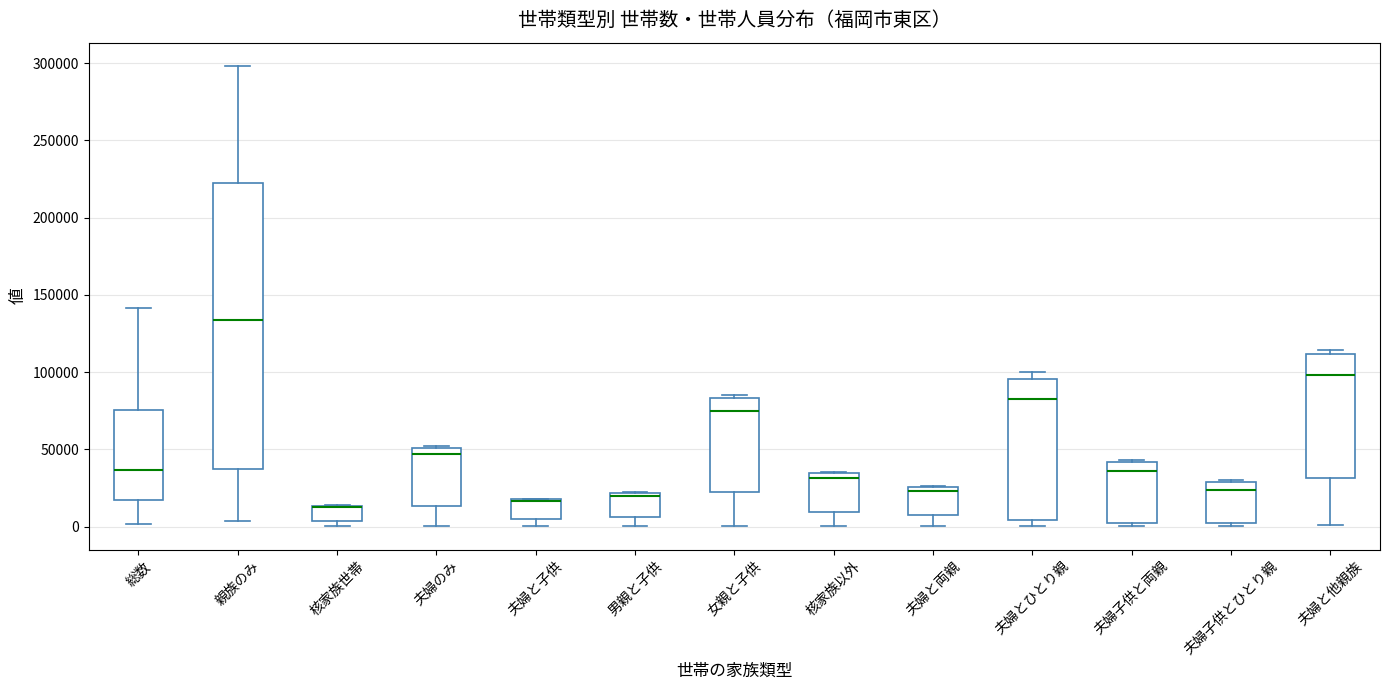

Reading left to right, transcribe this box plot: for each box, give where its median line is, the range the box spans, and where its two whiskers end, as read against the y-axis. The values are not printed on the chart, so give them approximately, as read against the axis.

総数: median 35000, box 15000 to 75000, whiskers 0 to 140000
親族のみ: median 135000, box 35000 to 220000, whiskers 5000 to 300000
核家族世帯: median 10000 (drawn on the box's upper edge), box 5000 to 15000, whiskers 0 to 15000
夫婦のみ: median 45000, box 15000 to 50000, whiskers 0 to 50000
夫婦と子供: median 15000 (drawn on the box's upper edge), box 5000 to 20000, whiskers 0 to 20000
男親と子供: median 20000 (just below the box's upper edge), box 5000 to 20000, whiskers 0 to 20000
女親と子供: median 75000, box 20000 to 85000, whiskers 0 to 85000 (just above the box's upper edge)
核家族以外: median 30000, box 10000 to 35000, whiskers 0 to 35000
夫婦と両親: median 25000 (just below the box's upper edge), box 5000 to 25000, whiskers 0 to 25000
夫婦とひとり親: median 85000, box 5000 to 95000, whiskers 0 to 100000
夫婦子供と両親: median 35000, box 0 to 40000, whiskers 0 (just below the box's lower edge) to 45000
夫婦子供とひとり親: median 25000, box 0 to 30000, whiskers 0 (just below the box's lower edge) to 30000
夫婦と他親族: median 100000, box 30000 to 110000, whiskers 0 to 115000